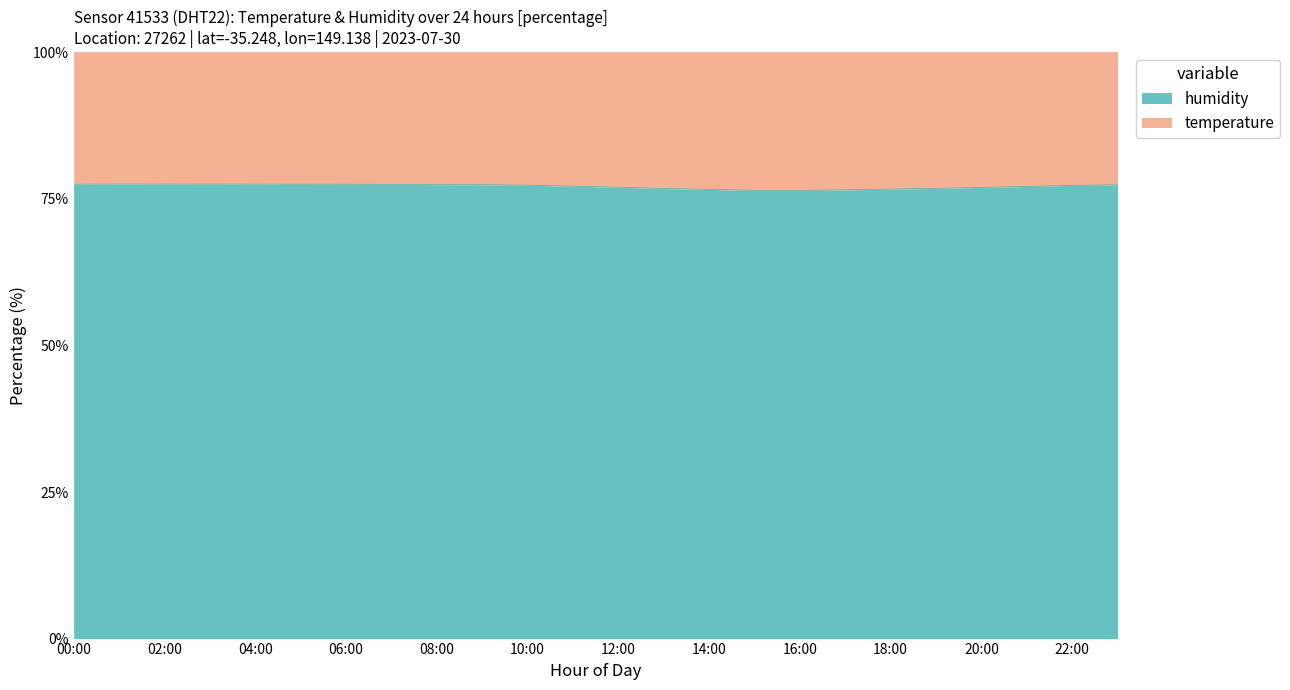

At which category does the chart reach its peak across all series?

01:00